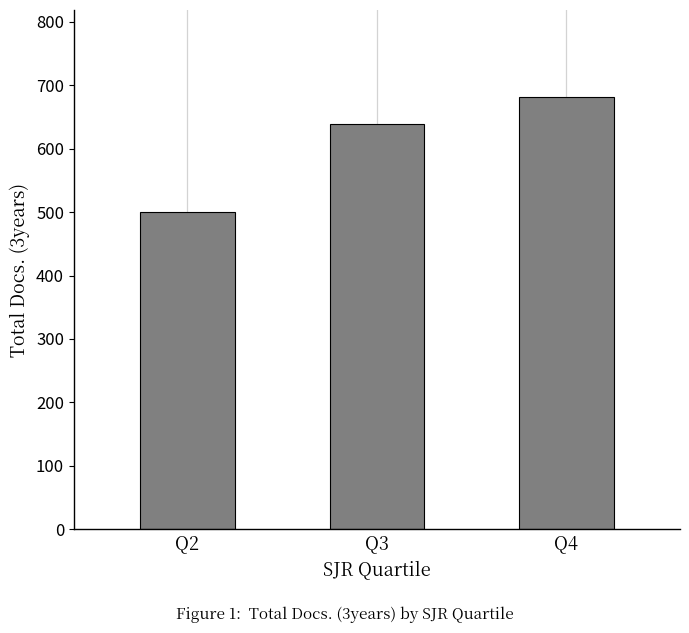

The value at Q3 is 424. True or false?

False